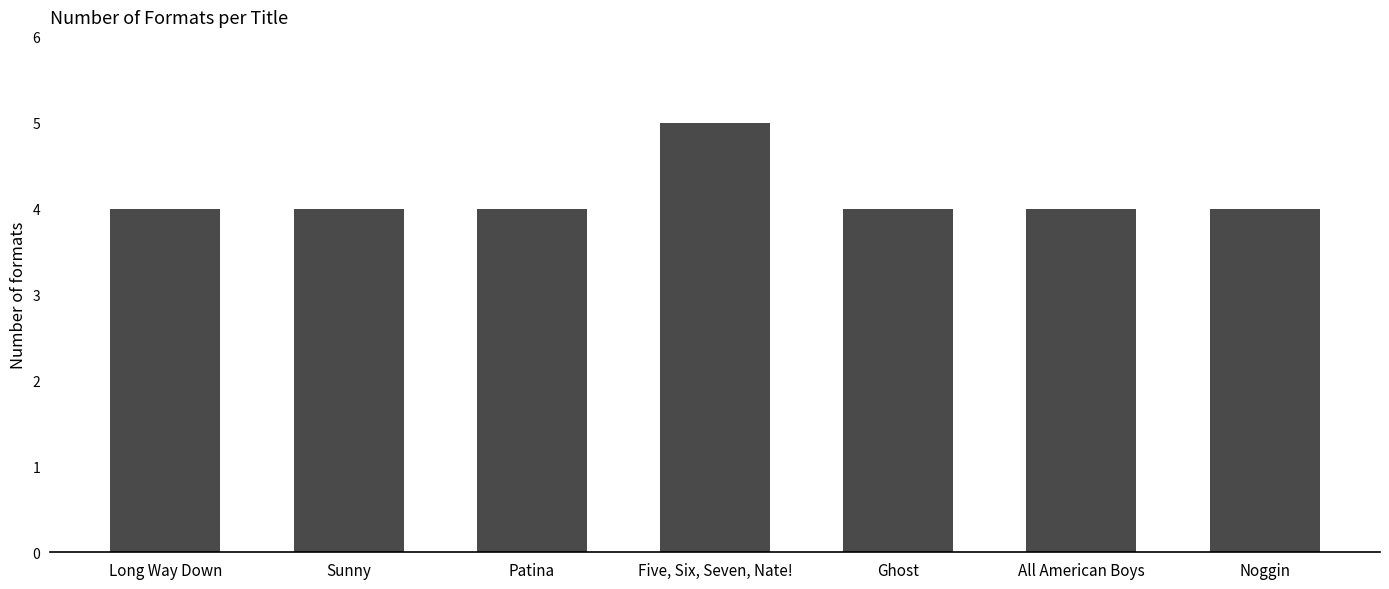

What is the greatest value displayed?

5